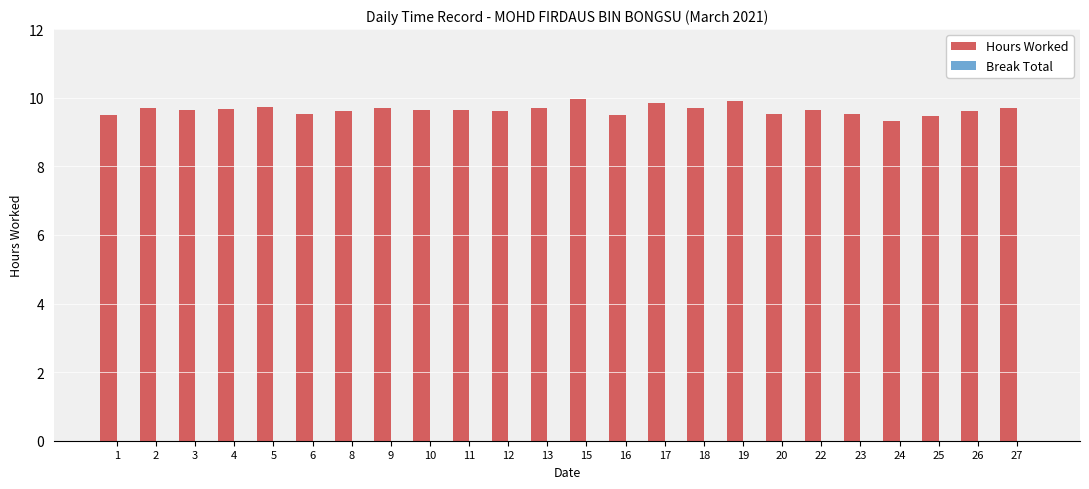

What is the minimum value shown in the chart?

9.3